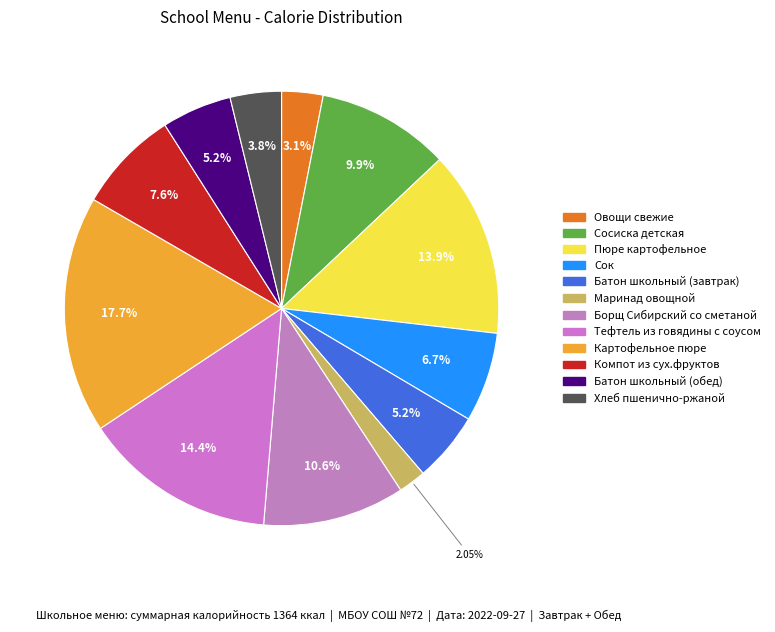

Combined, what portion of the pie is Маринад овощной and Сосиска детская?

12.0%